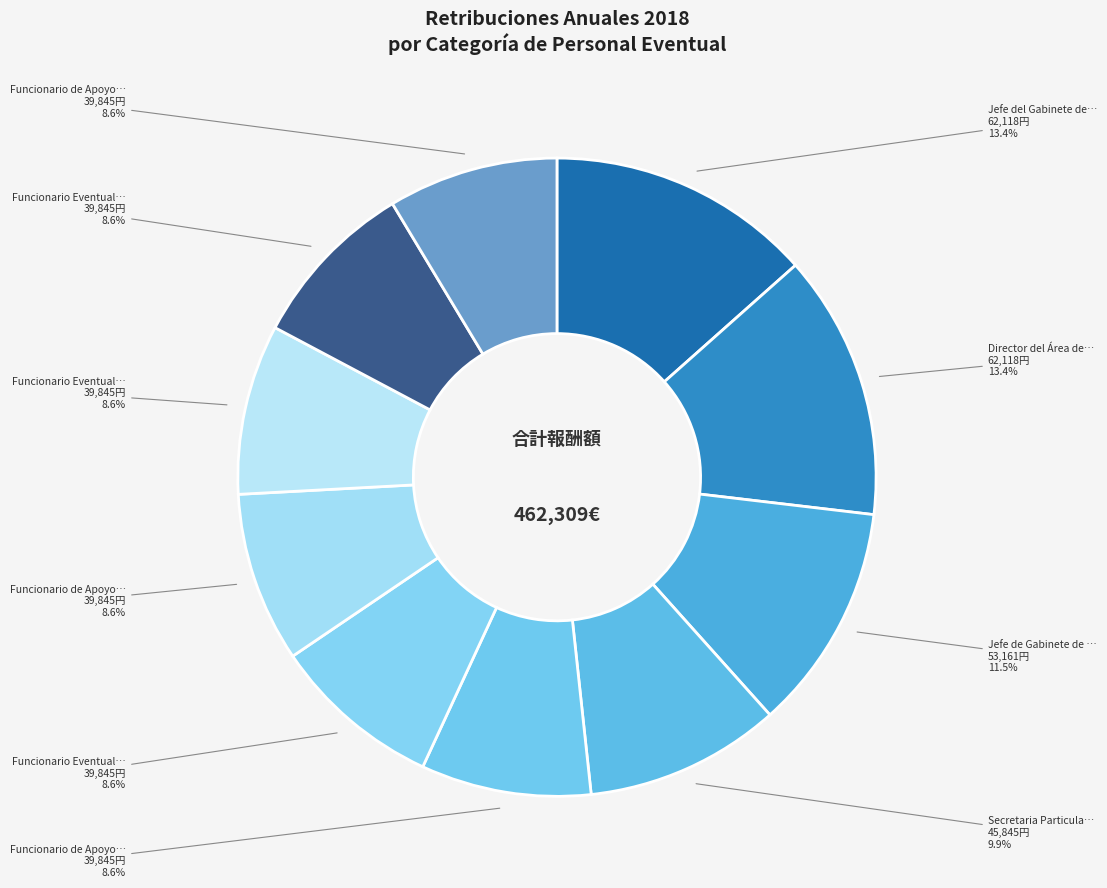

How many slices are in this pie chart?

10